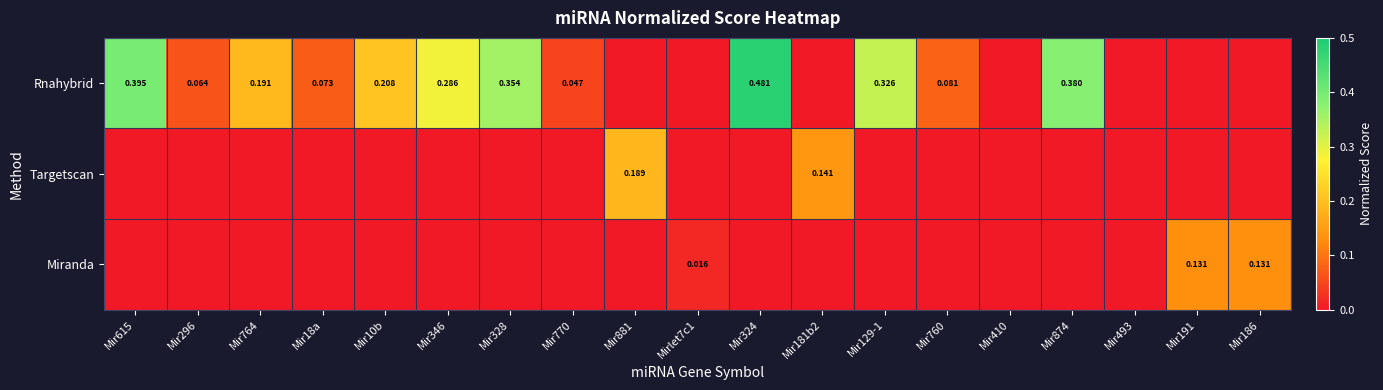

Is it true that Rnahybrid equals 0.3 at Mir129-1?

True